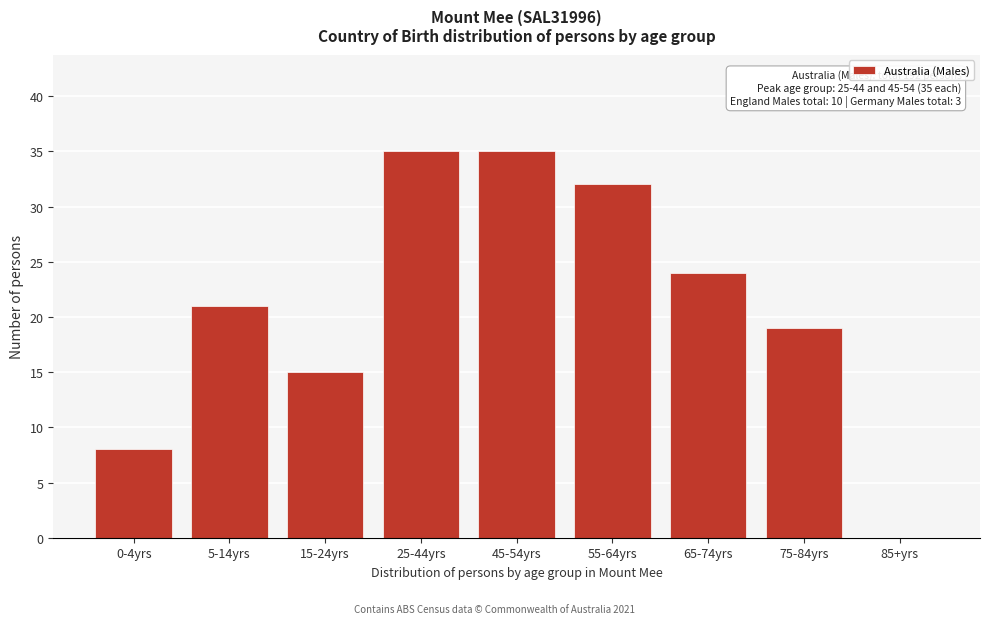

Reading left to right, what are all the values shown in this chart?

0-4yrs=8	5-14yrs=21	15-24yrs=15	25-44yrs=35	45-54yrs=35	55-64yrs=32	65-74yrs=24	75-84yrs=19	85+yrs=0